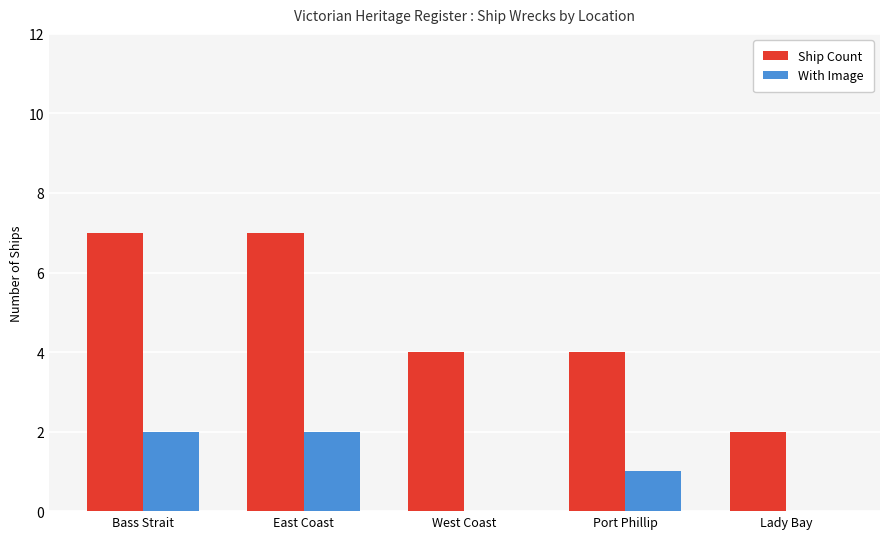

Is the value of With Image at East Coast greater than the value of Ship Count at Bass Strait?

No